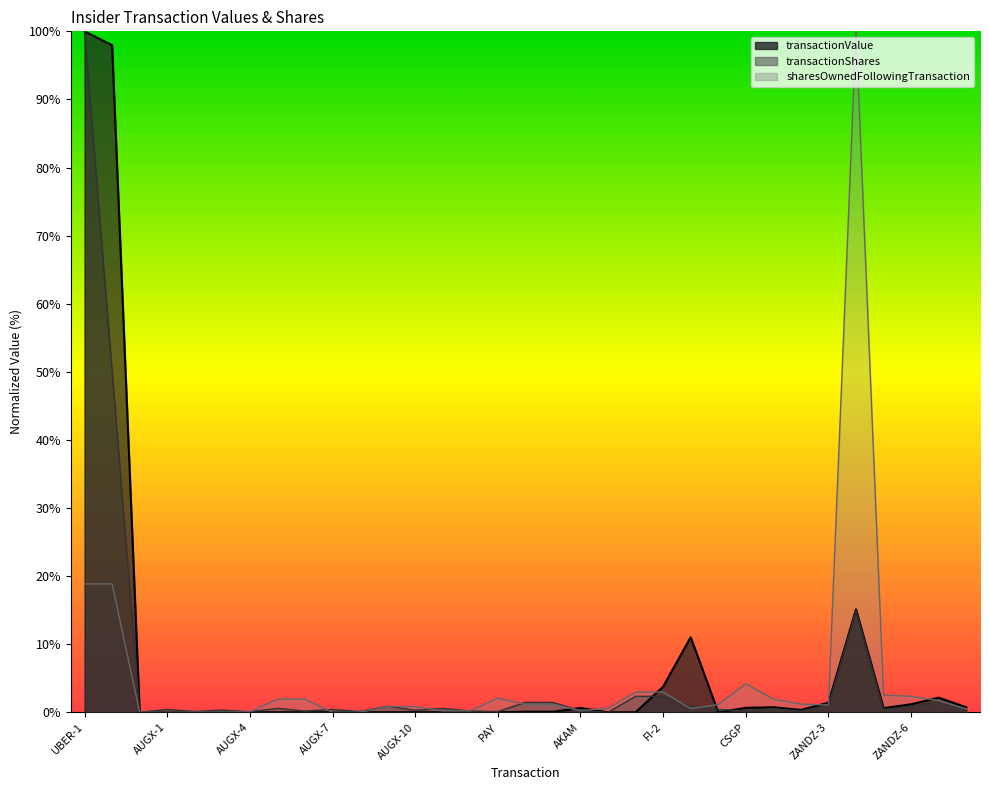

How many positive values does the transactionValue series have?

23